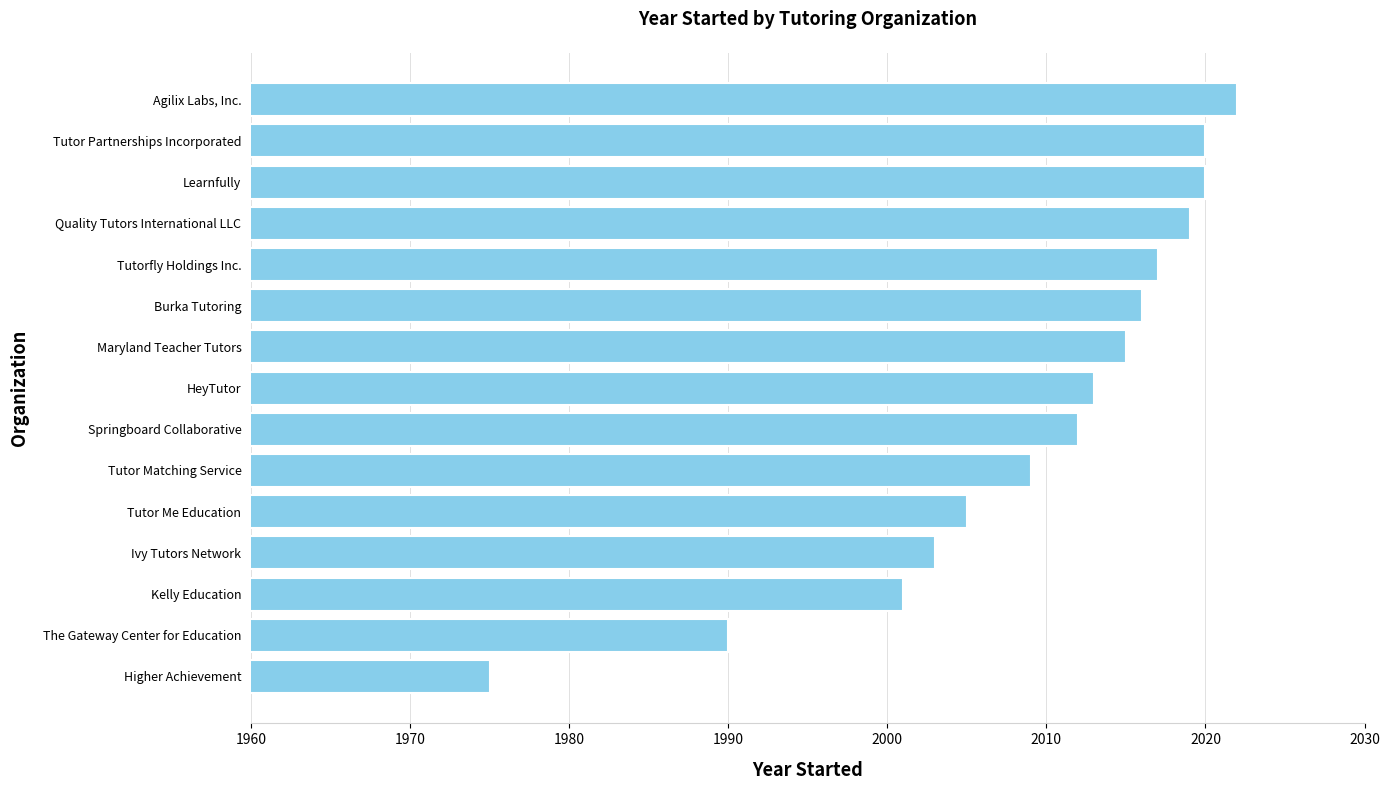

At which category does the chart reach its peak across all series?

Agilix Labs, Inc.